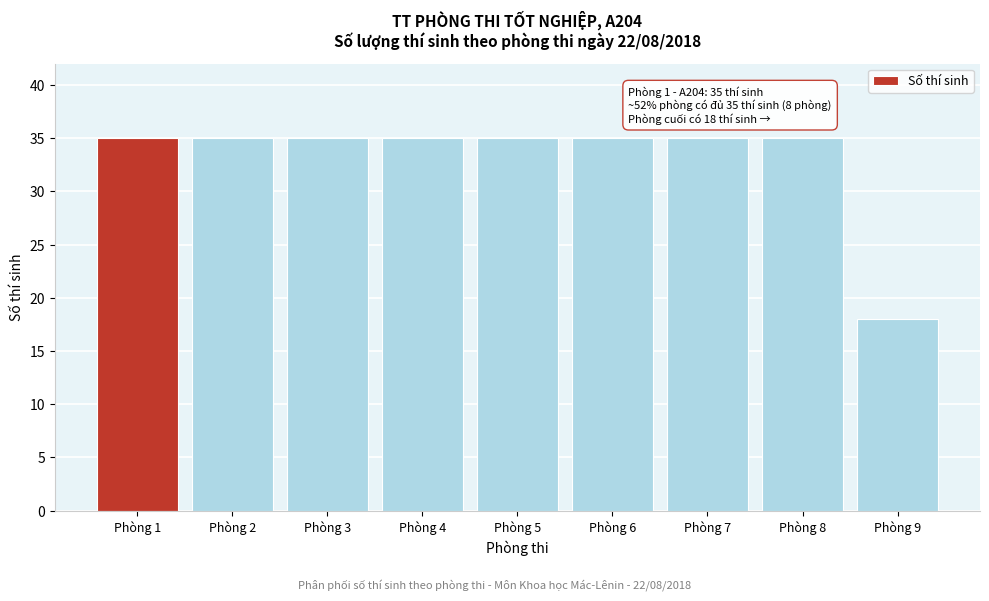

Reading right to left, transcribe all the data shown in this chart.

18	35	35	35	35	35	35	35	35